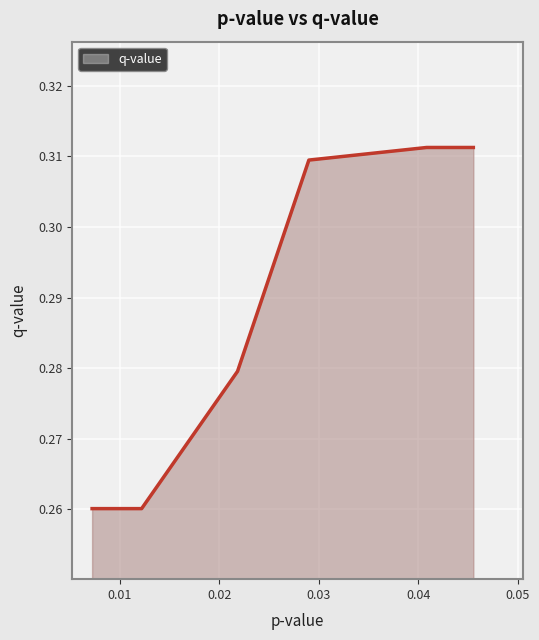

Which has a higher value, 0.0121912198306986 or 0.0408593851672061?

0.0408593851672061